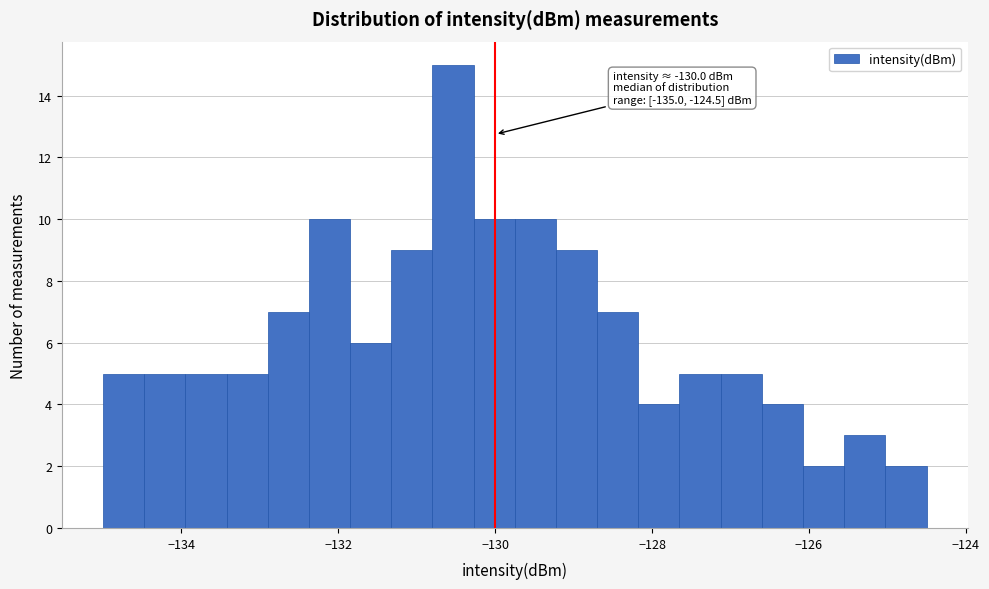

Read against the x-axis, roughly where is the centre of the tallest bar?

-130.6